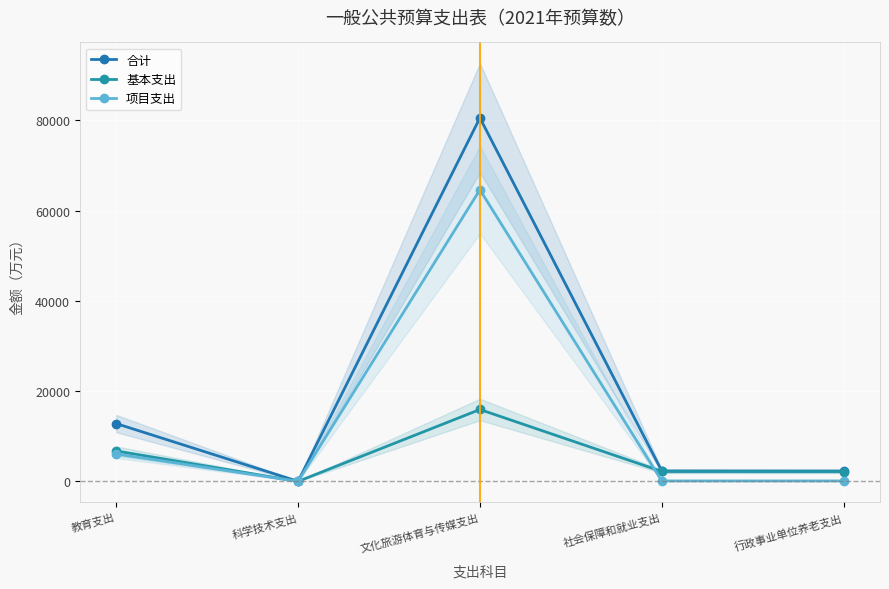

In 合计, how many points are lower than both neighbors (excluding endpoints)?

1